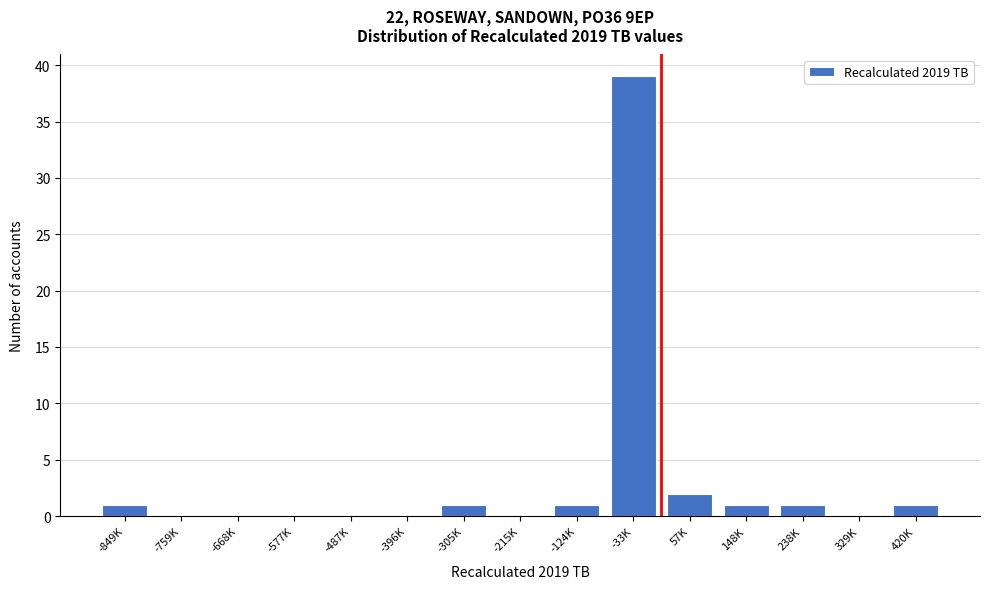

Reading right to left, list all the values displayed in this chart.

420K=1	329K=0	238K=1	148K=1	57K=2	-33K=39	-124K=1	-215K=0	-305K=1	-396K=0	-487K=0	-577K=0	-668K=0	-759K=0	-849K=1